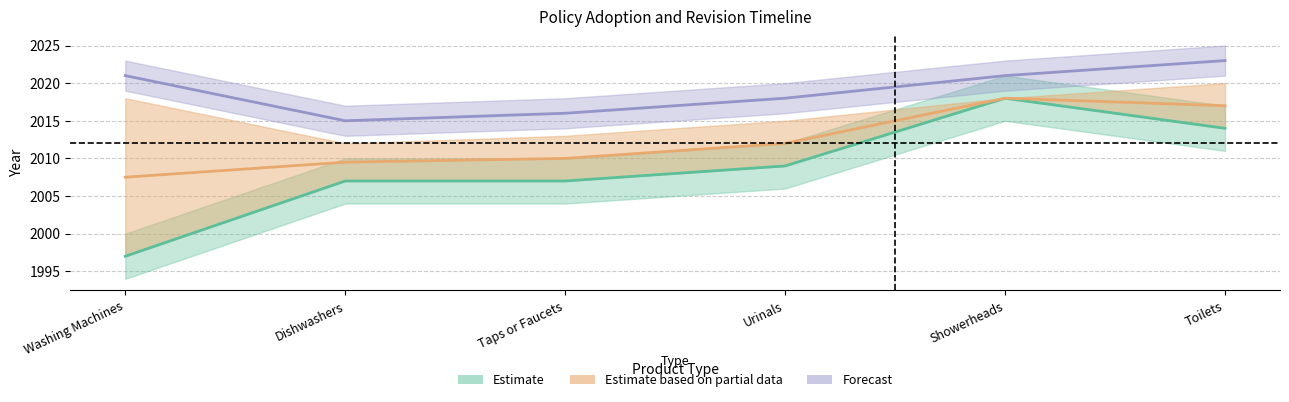

Where is the data nearest to the value 2007?

Dishwashers